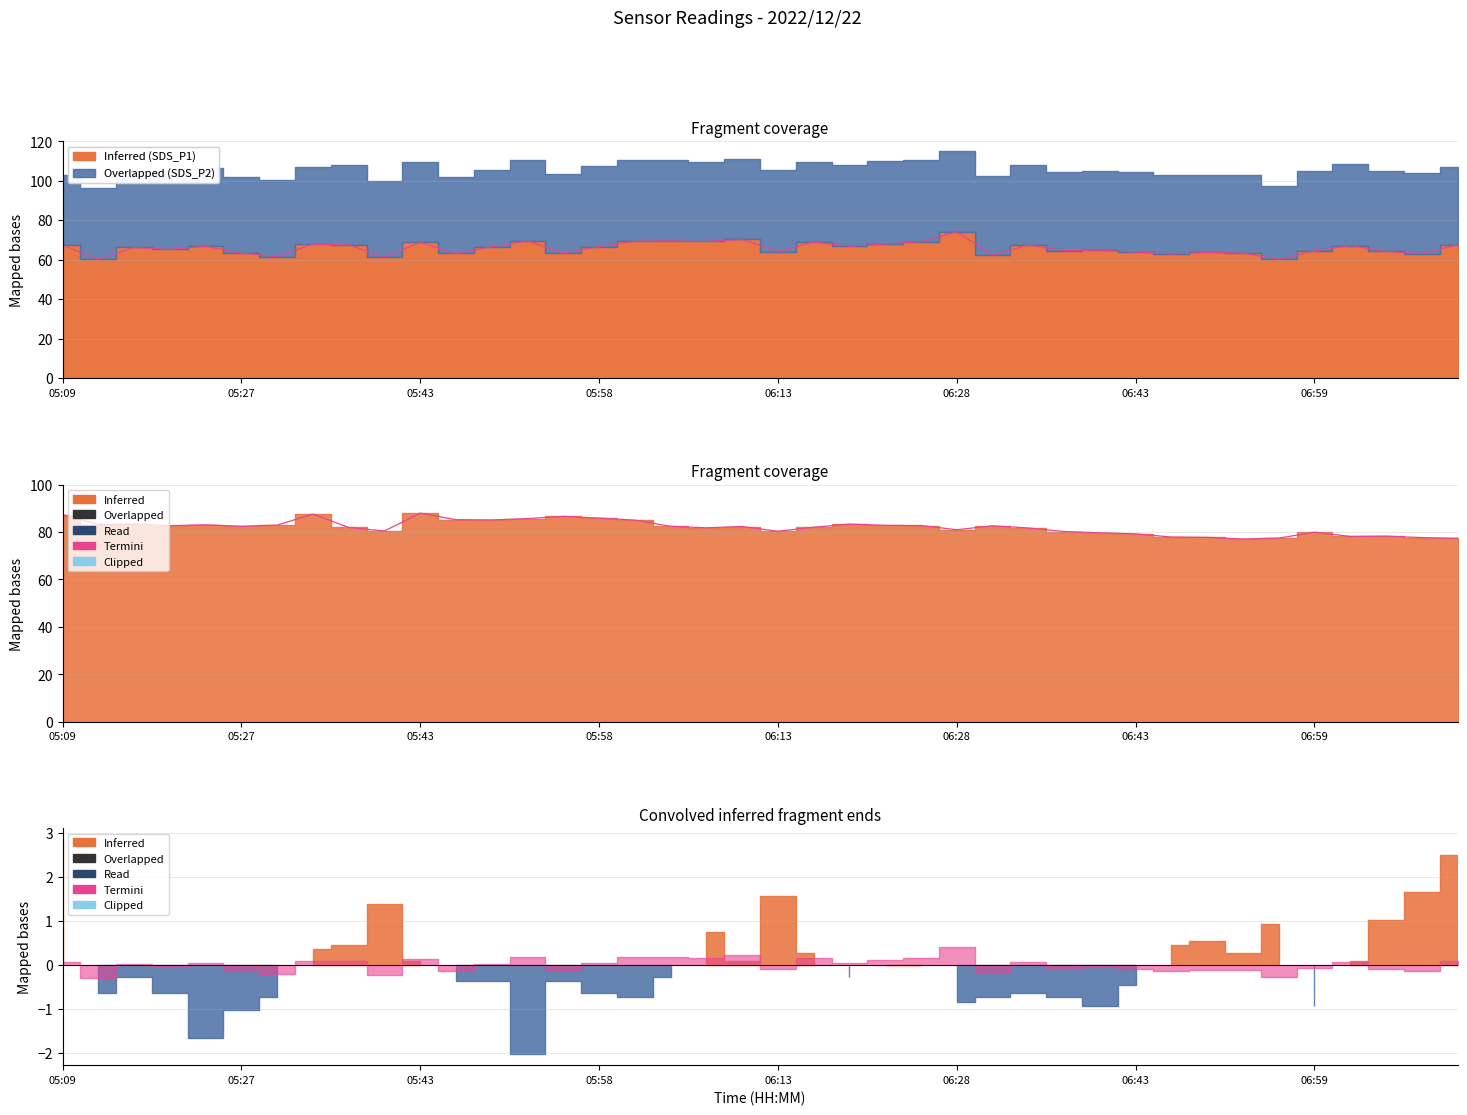

True or false: BME280_humidity and SDS_P1 intersect in this chart.

False